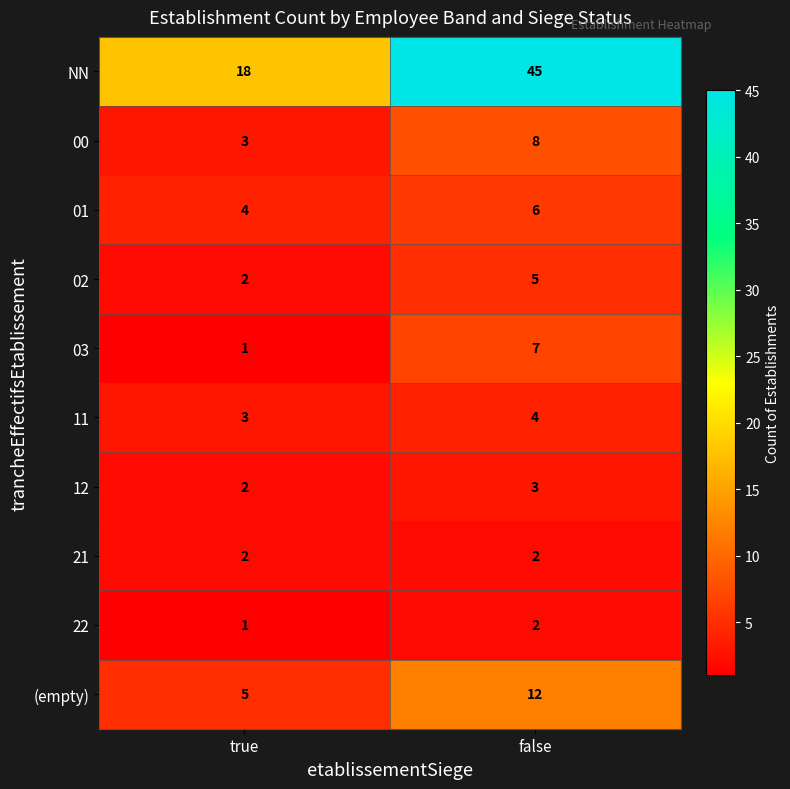

The value of 02 at false is 5. True or false?

True